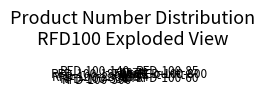

Combined, do RFD-100-2800 and RFD-100-85 account for over 50%?

No